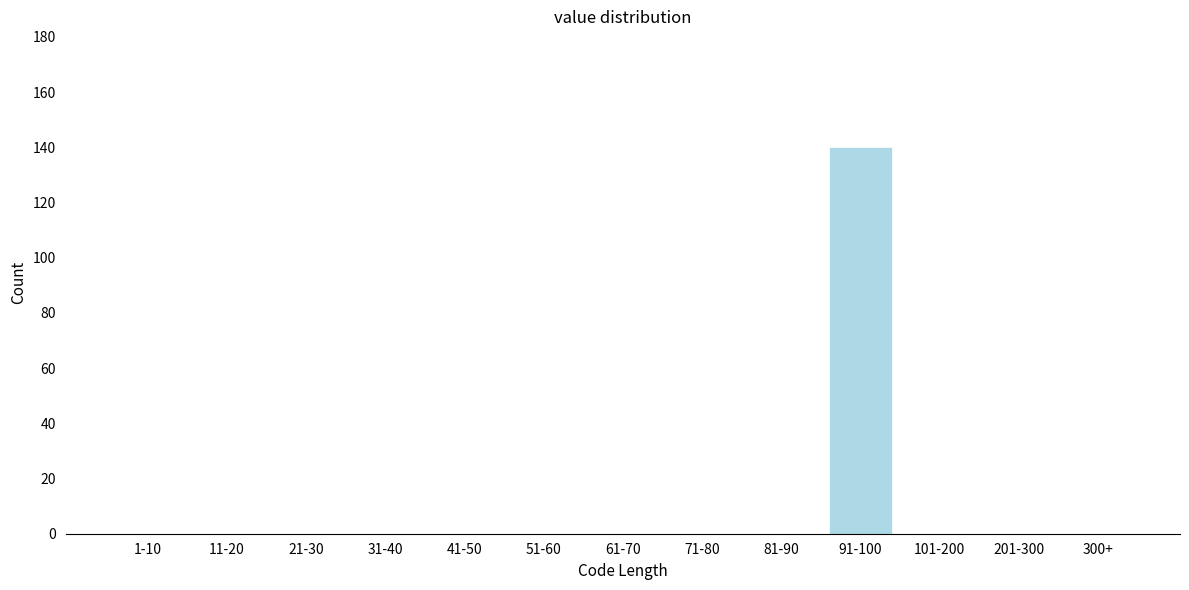

Reading right to left, transcribe all the data shown in this chart.

300+=0	201-300=0	101-200=0	91-100=140	81-90=0	71-80=0	61-70=0	51-60=0	41-50=0	31-40=0	21-30=0	11-20=0	1-10=0